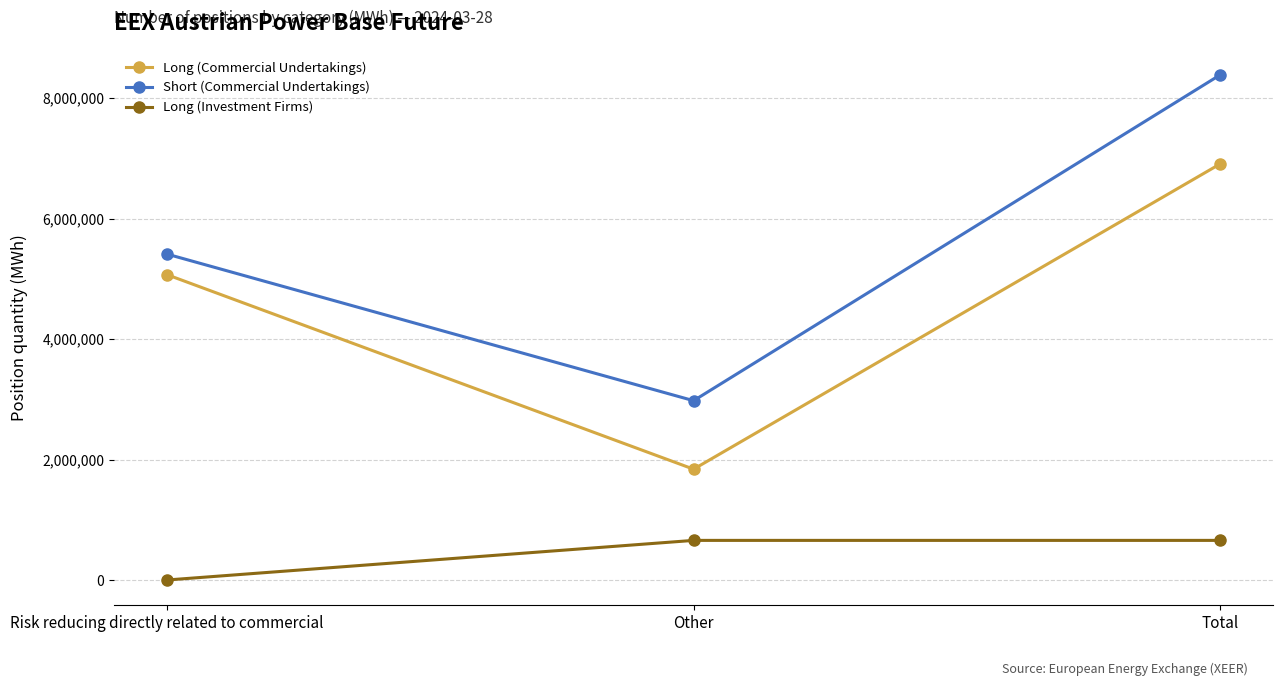

Count the Long (Commercial Undertakings) values in the range 1840040 to 6910512.

3